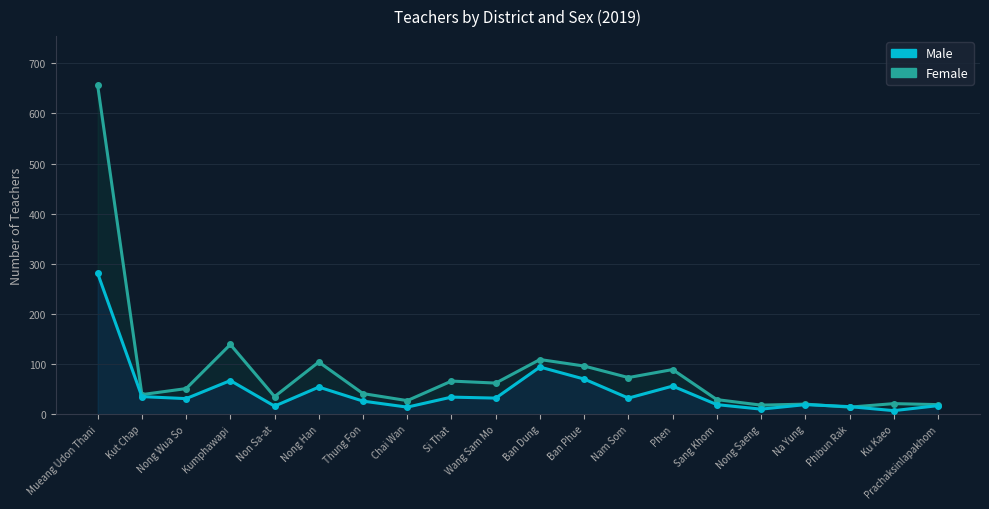

What value does the Male series have at Ku Kaeo, to the nearest 5?

5